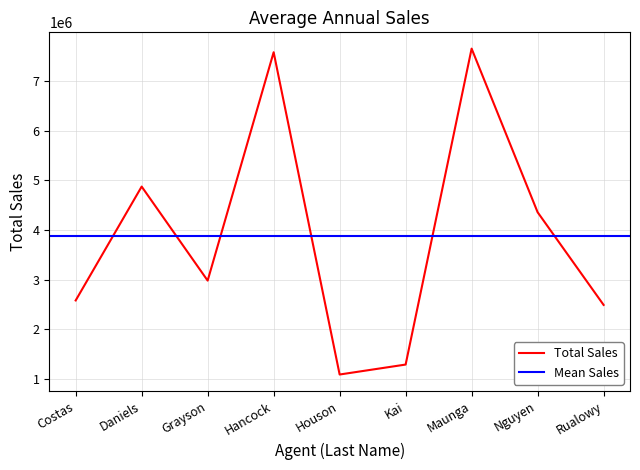

How many interior local valleys (lower than both neighbors) does the data have?

2